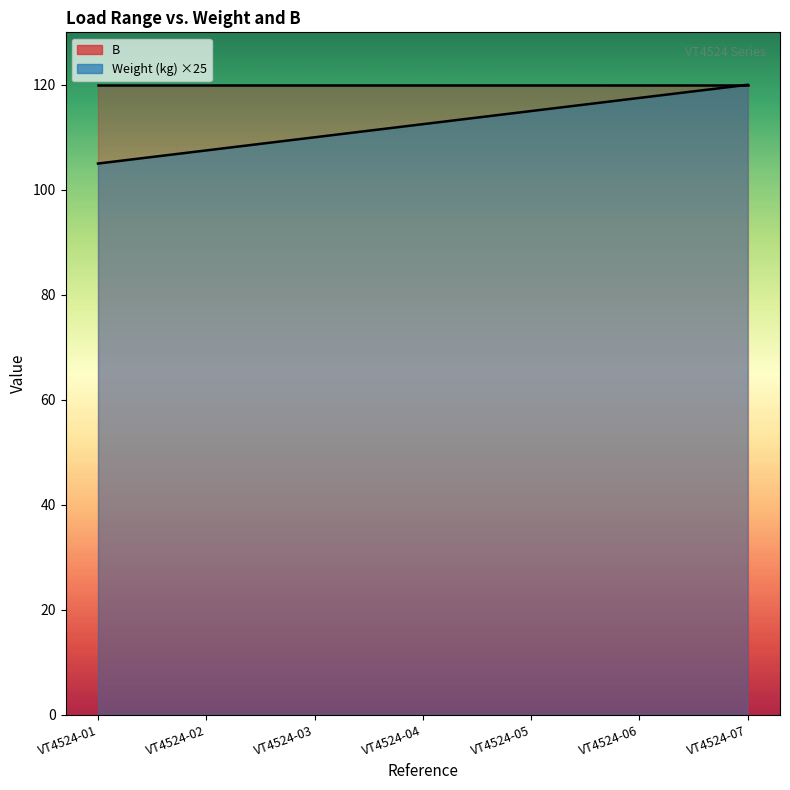

What is the difference between the values at VT4524-04 and VT4524-03?

2.5